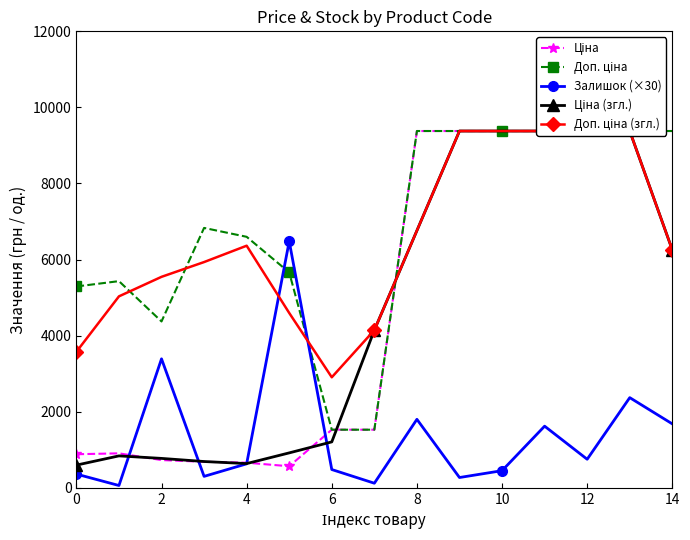

In Ціна, how many points are higher than both neighbors (excluding endpoints)?

1